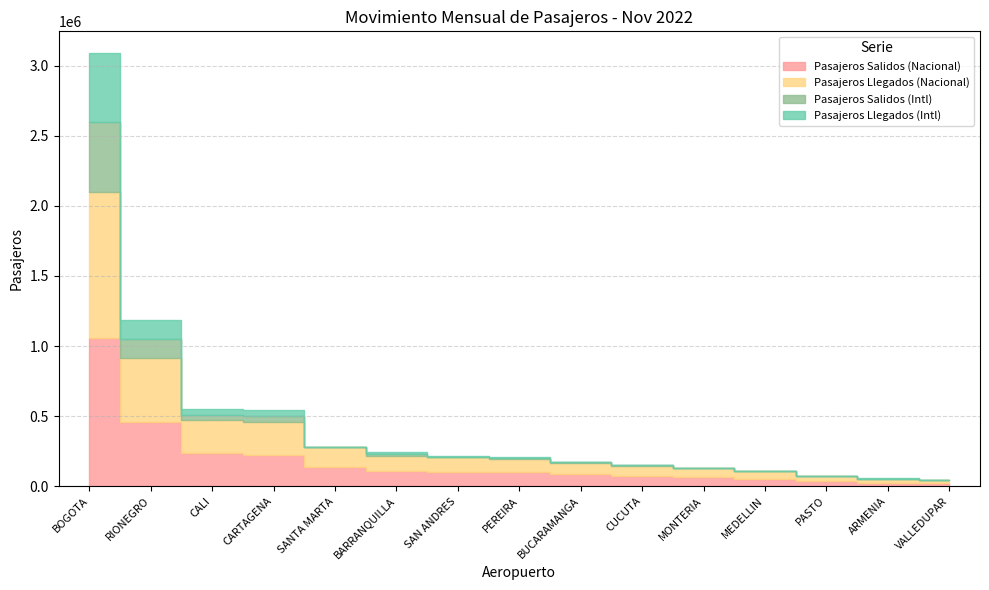

Is the value of Pasajeros Salidos (Nacional) at MONTERIA greater than the value of Pasajeros Llegados (Intl) at RIONEGRO?

No